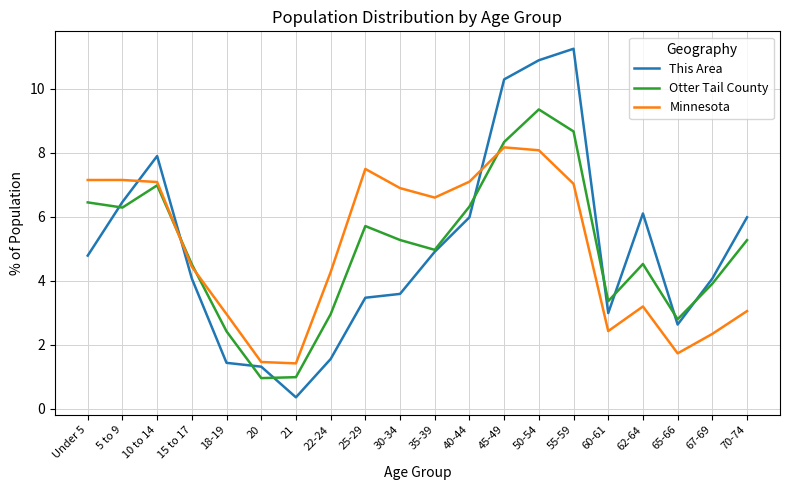

What is the average value of the This Area series?

5.0